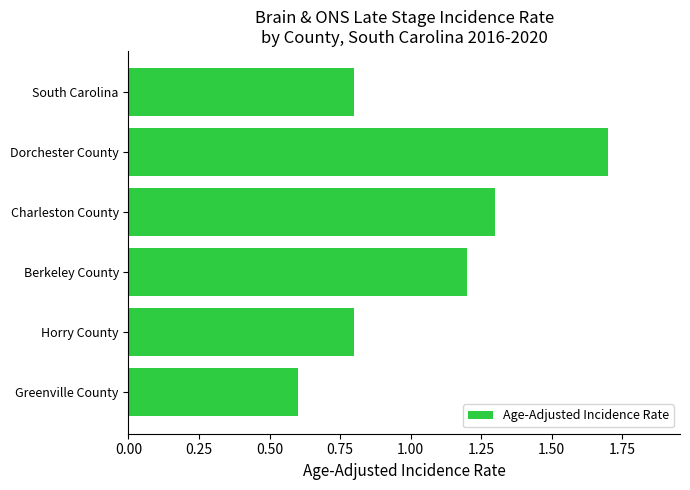

What value does the data have at South Carolina?

0.8